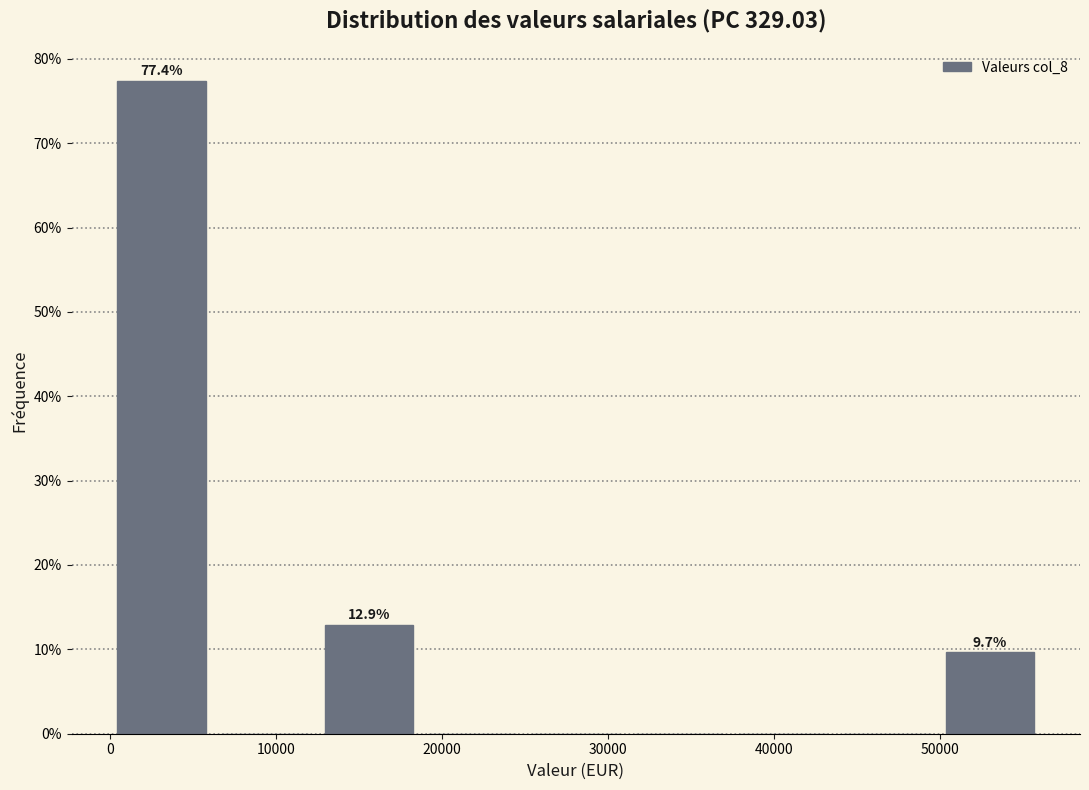

Over which range of the x-axis is the bar tallest?

0 to 6000